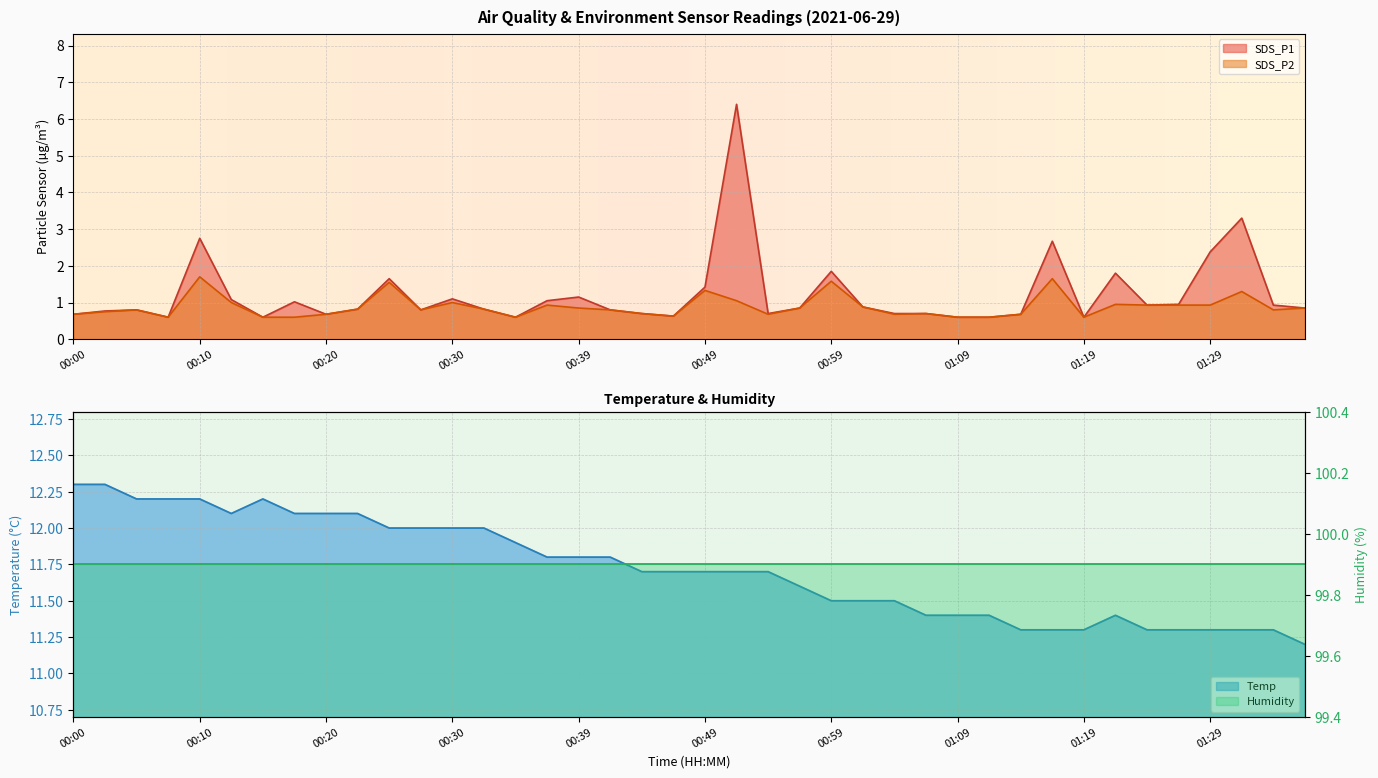

True or false: SDS_P1 and Temp intersect in this chart.

False